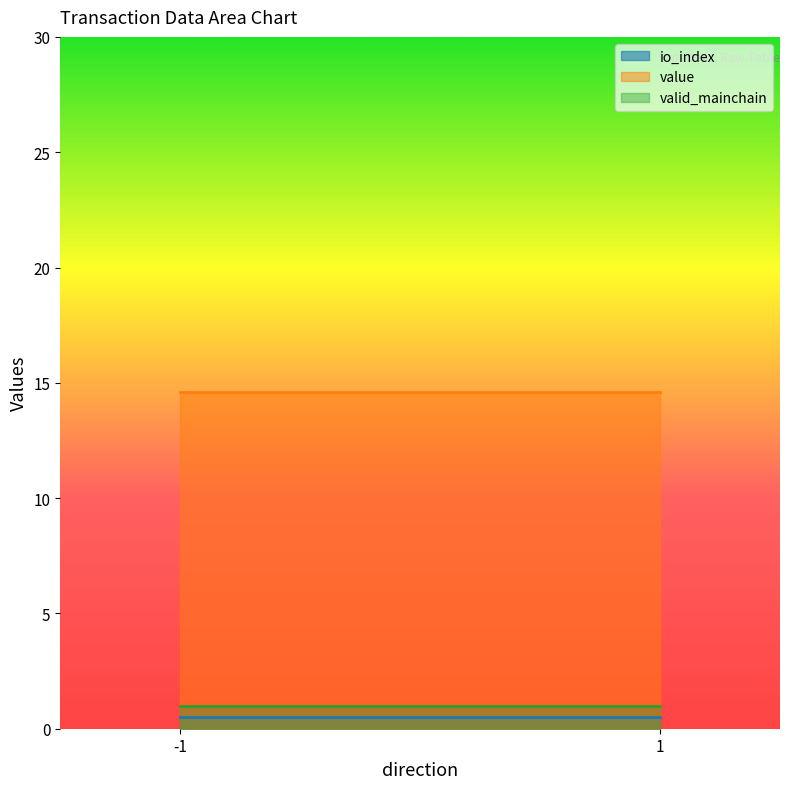

True or false: io_index and value cross at least once.

False